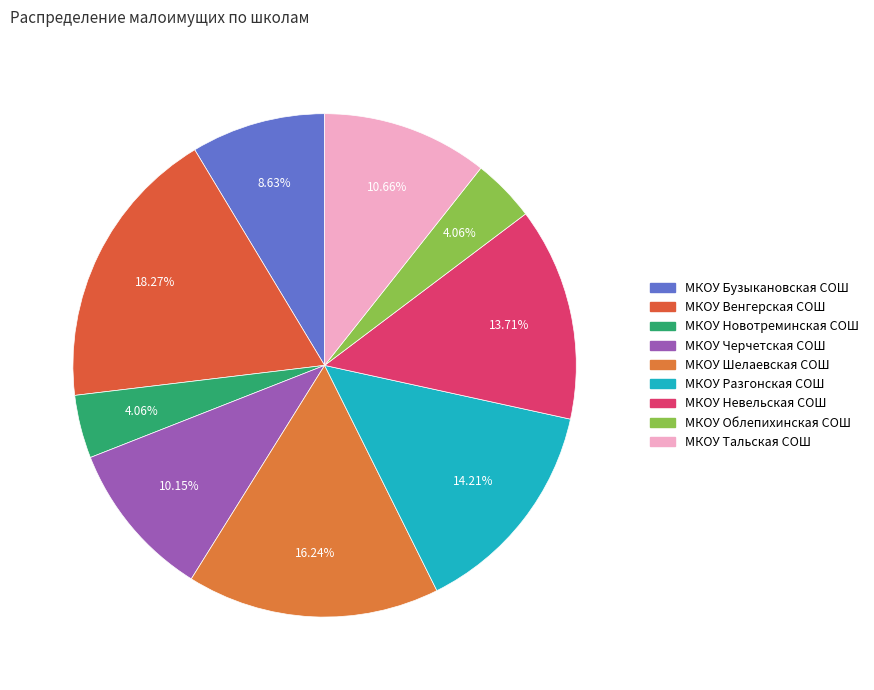

Between МКОУ Облепихинская СОШ and МКОУ Тальская СОШ, which is larger?

МКОУ Тальская СОШ